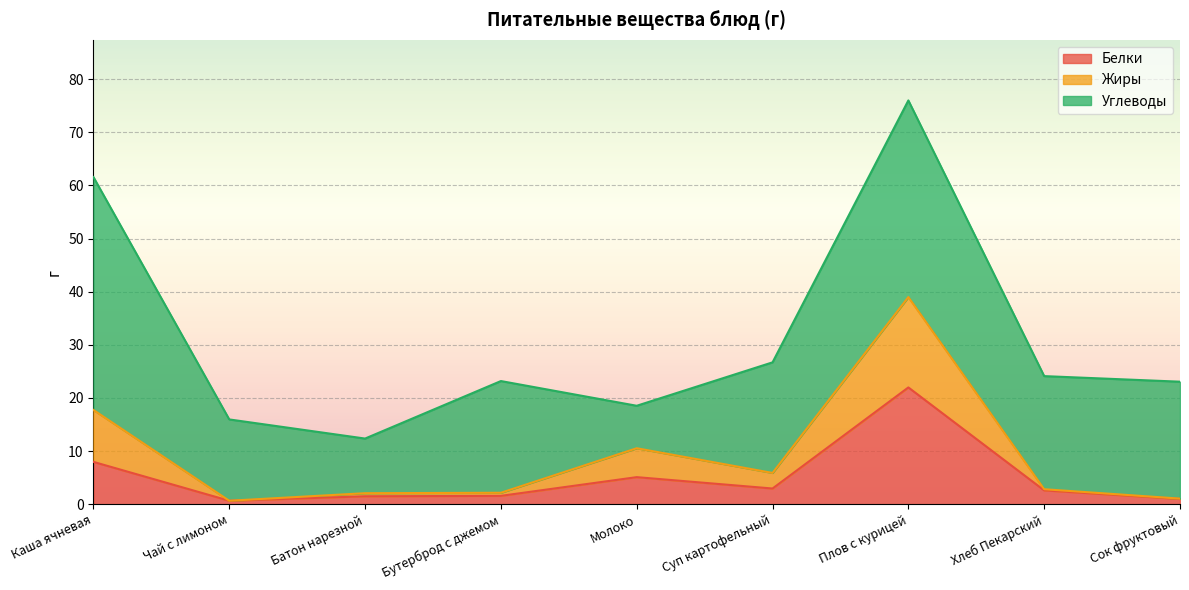

Which label corresponds to the smallest value in the chart?

Чай с лимоном